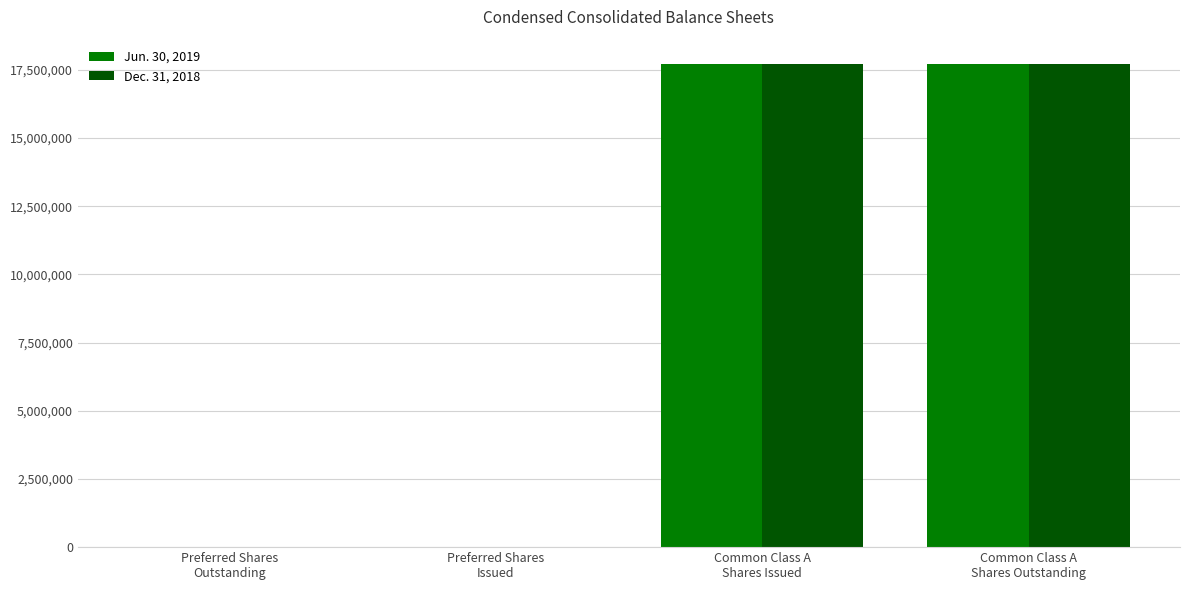

Which series has the largest range (max minus min)?

Dec. 31, 2018